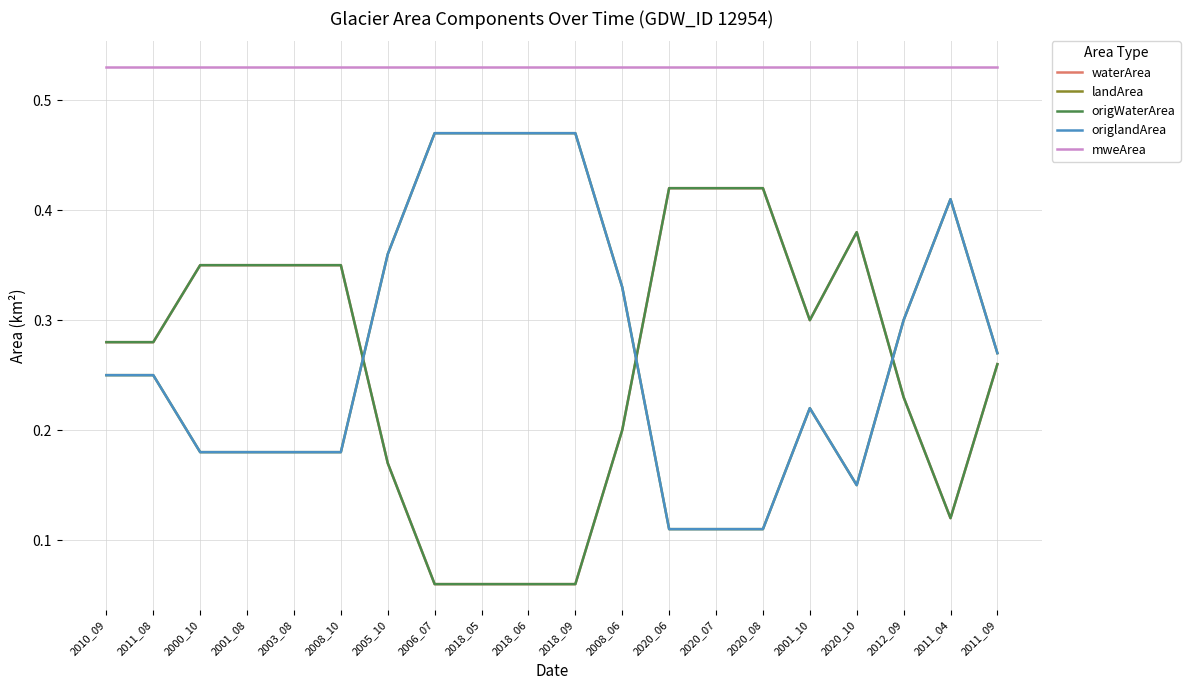

Does the chart have visible grid lines?

Yes